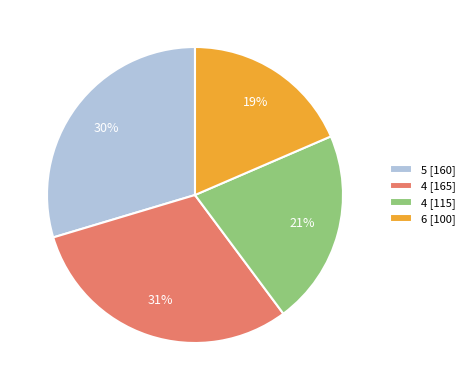

What percentage is the 5 [160] slice, to the nearest percent?

30%